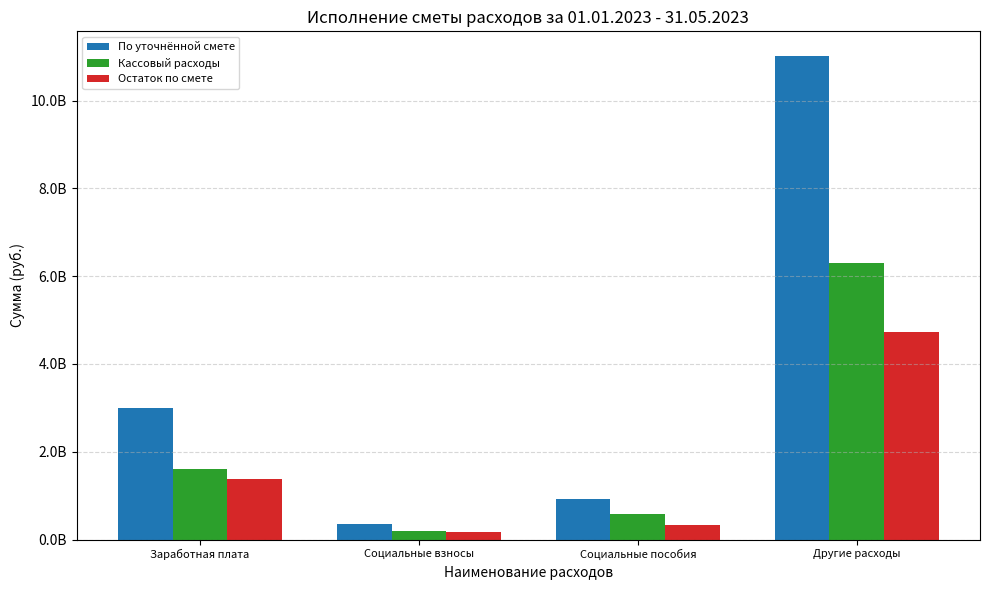

List the series in order of their overall mean, highest first.

По уточнённой смете, Кассовый расходы, Остаток по смете